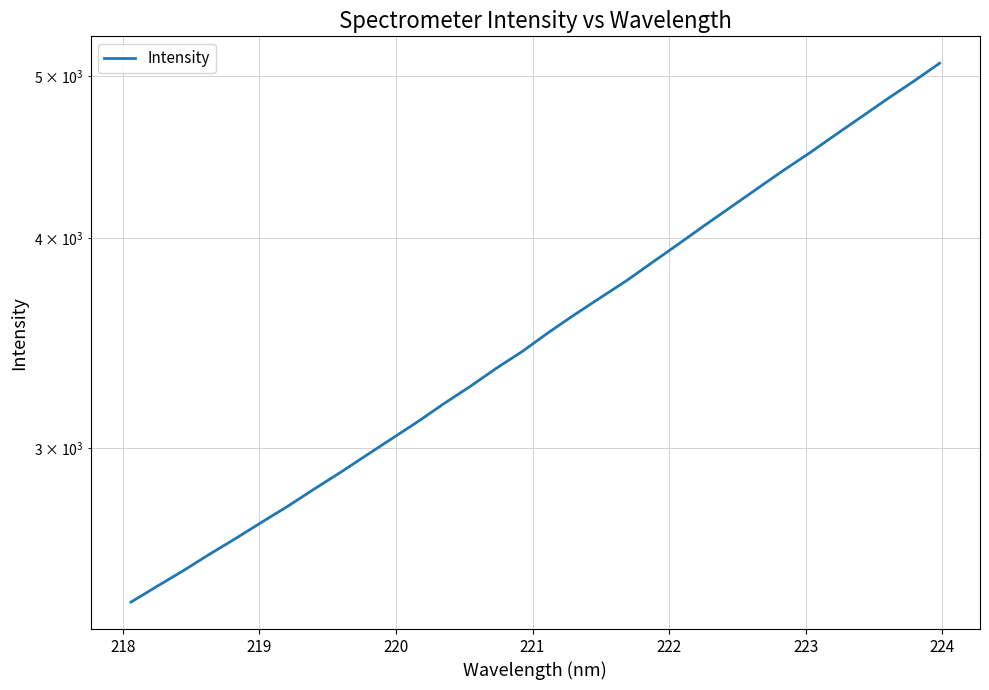

What is the average value?

3572.6